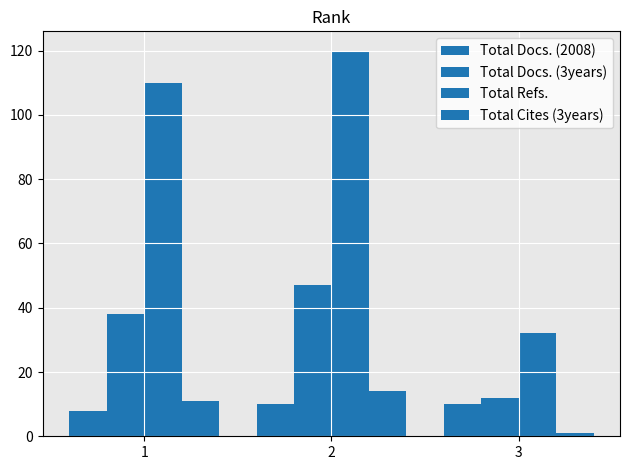

Does the chart contain stacked bars?

No